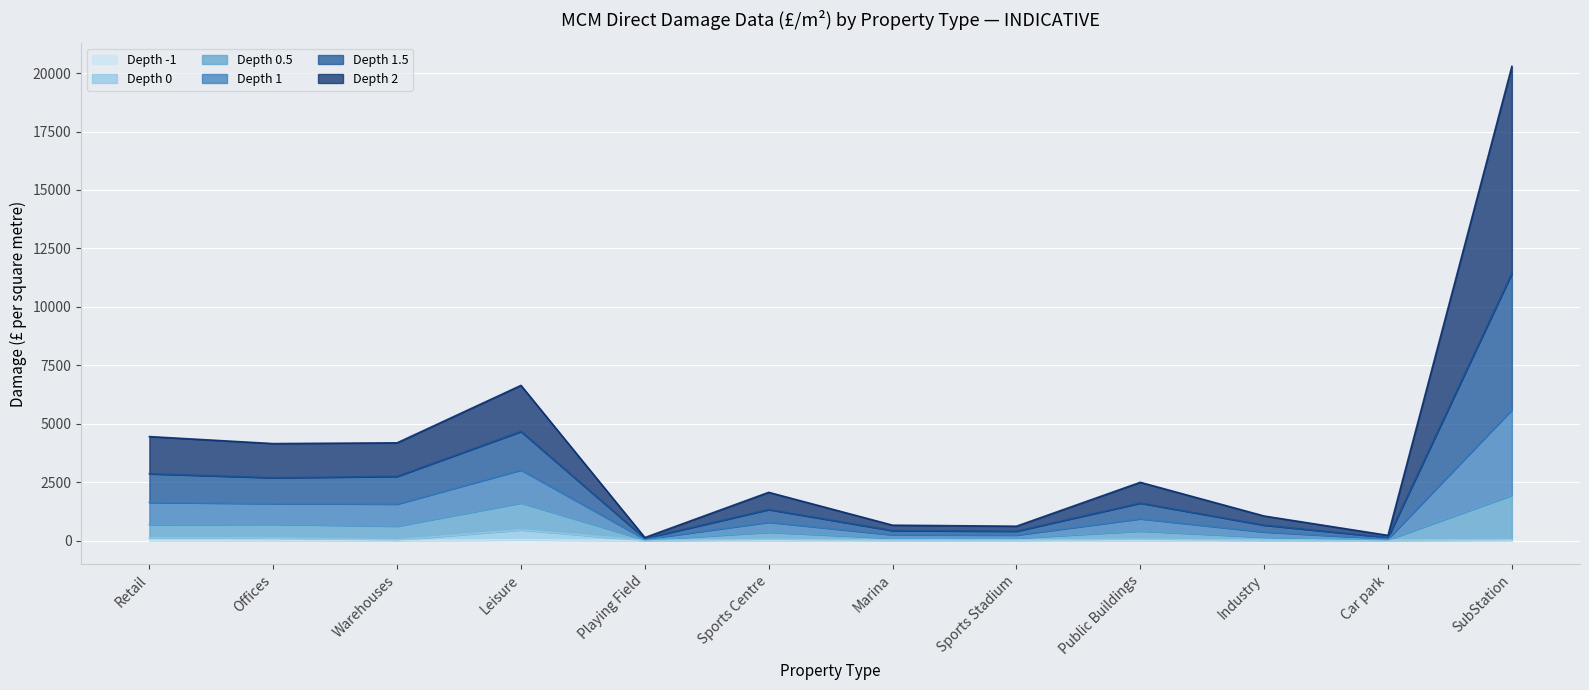

What is the average value of the Depth 0 series?

77